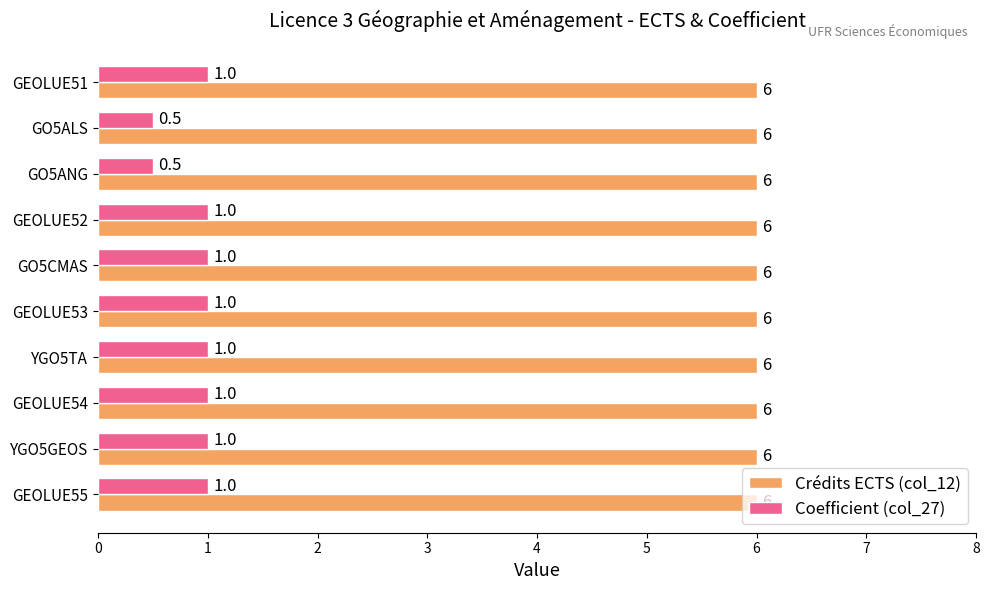

The Crédits ECTS (col_12) series shows 9.5 at GEOLUE55. True or false?

False